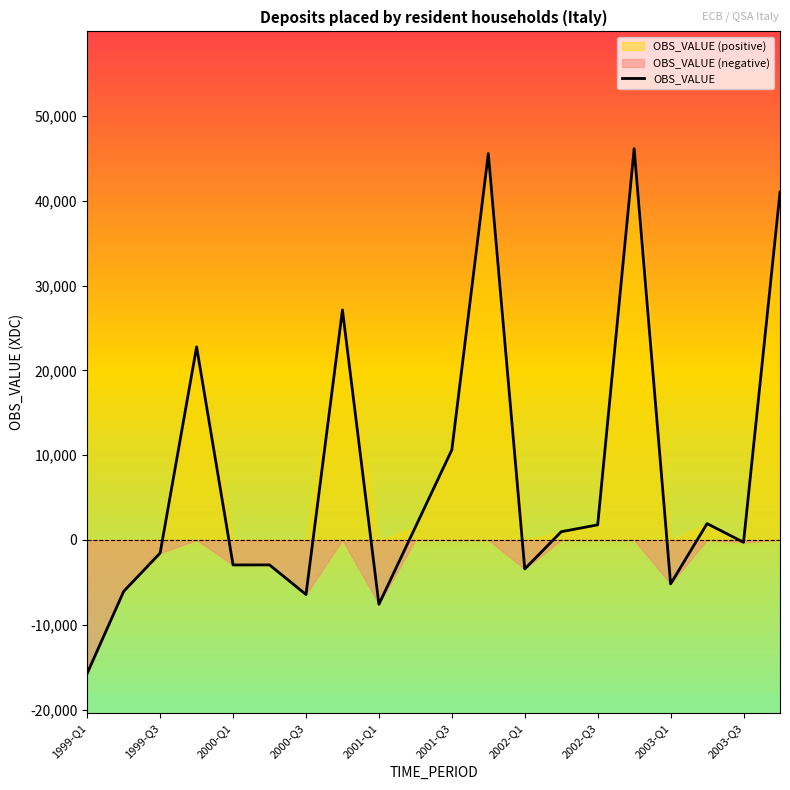

How many negative values are there?

10